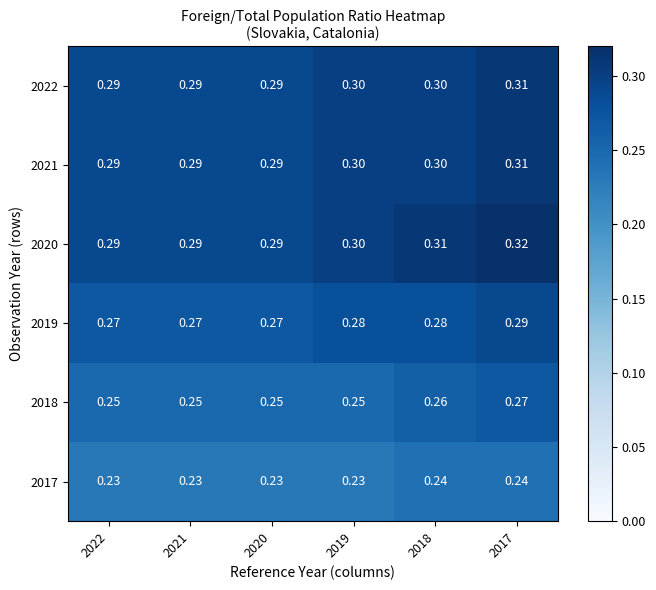

At which category is the sum across all series the highest?

2017